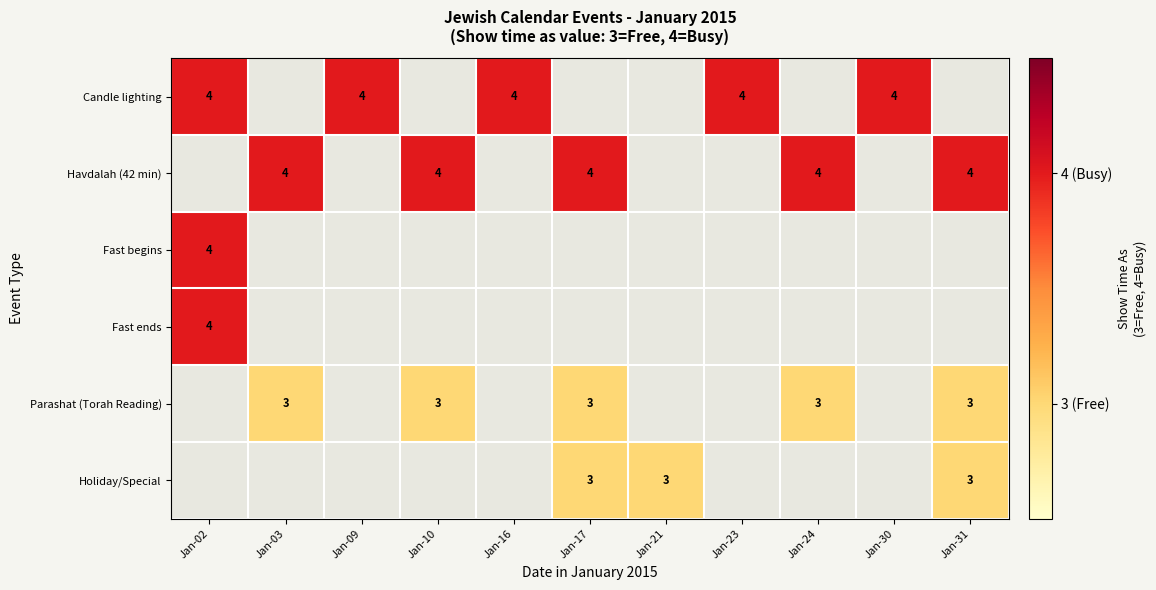

At which category is the sum across all series the highest?

Jan-02